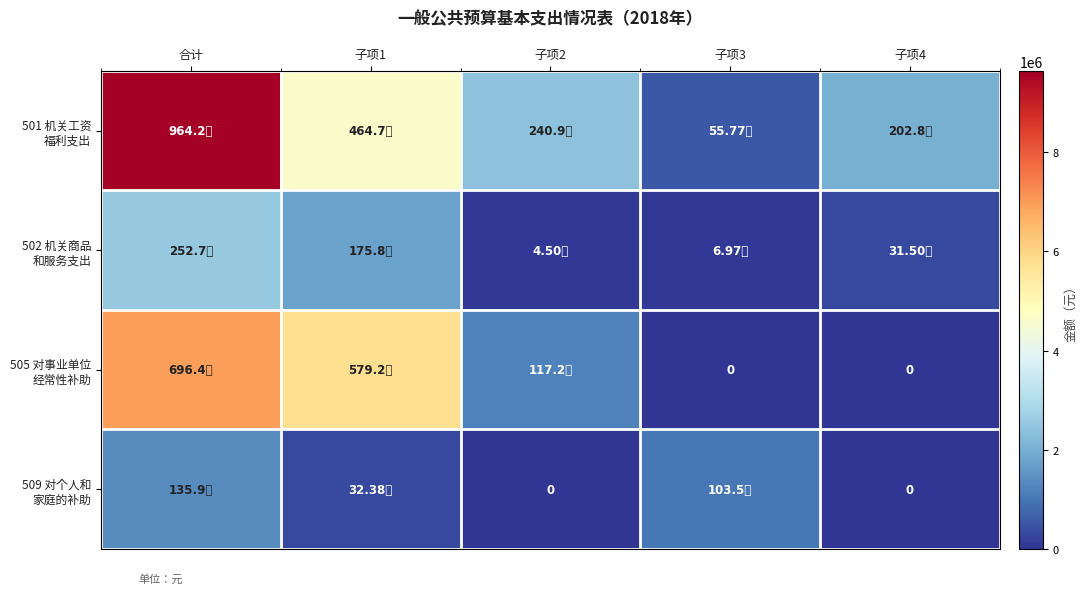

Which series has the largest total across all categories?

501 机关工资 福利支出